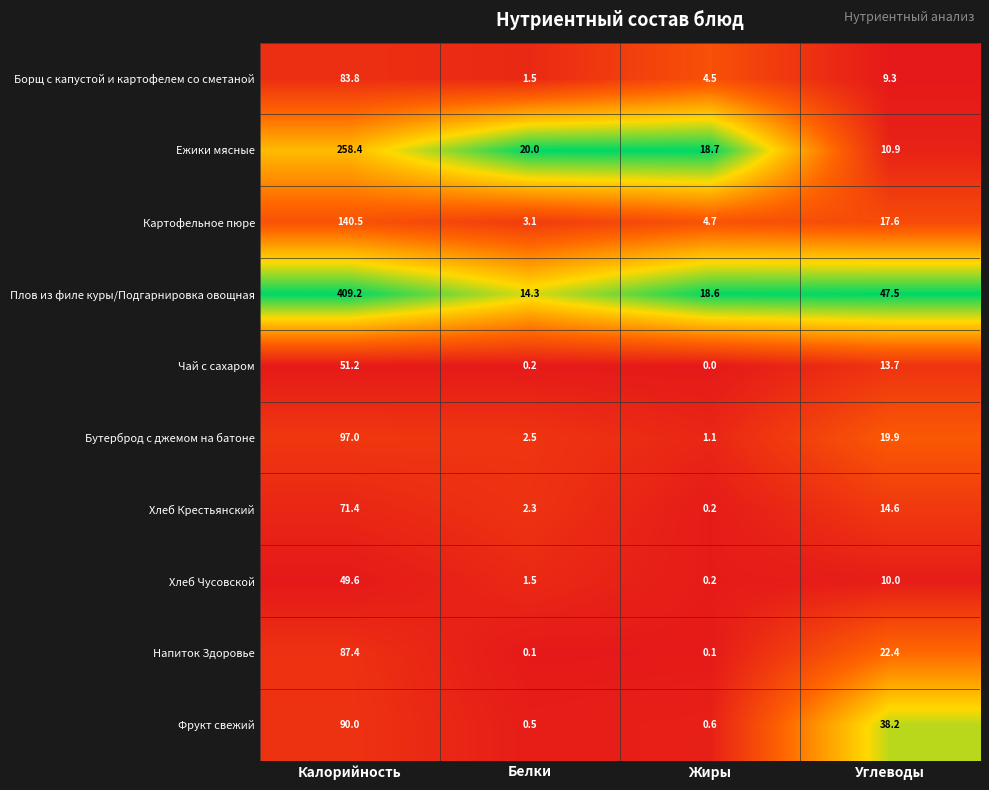

Which series has the largest range (max minus min)?

Плов из филе куры/Подгарнировка овощная